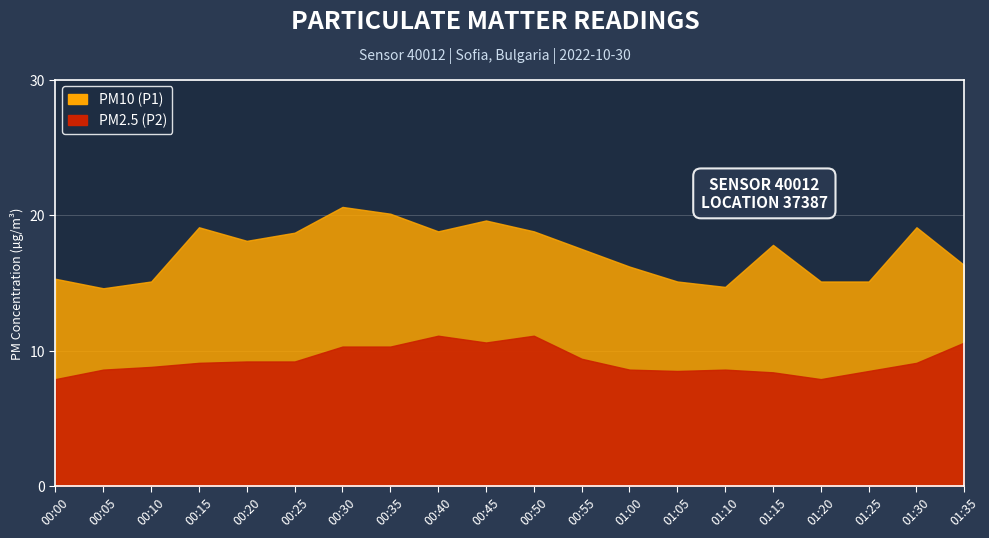

What is the label of the 16th point from the right?

00:20